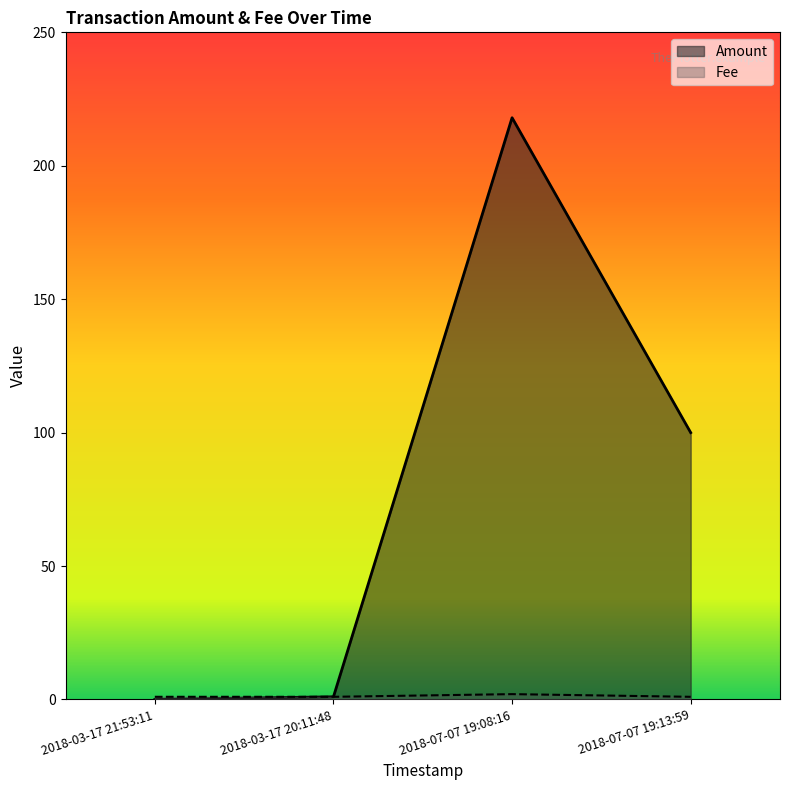

Between 2018-07-07 19:08:16 and 2018-03-17 20:11:48, which is larger?

2018-07-07 19:08:16